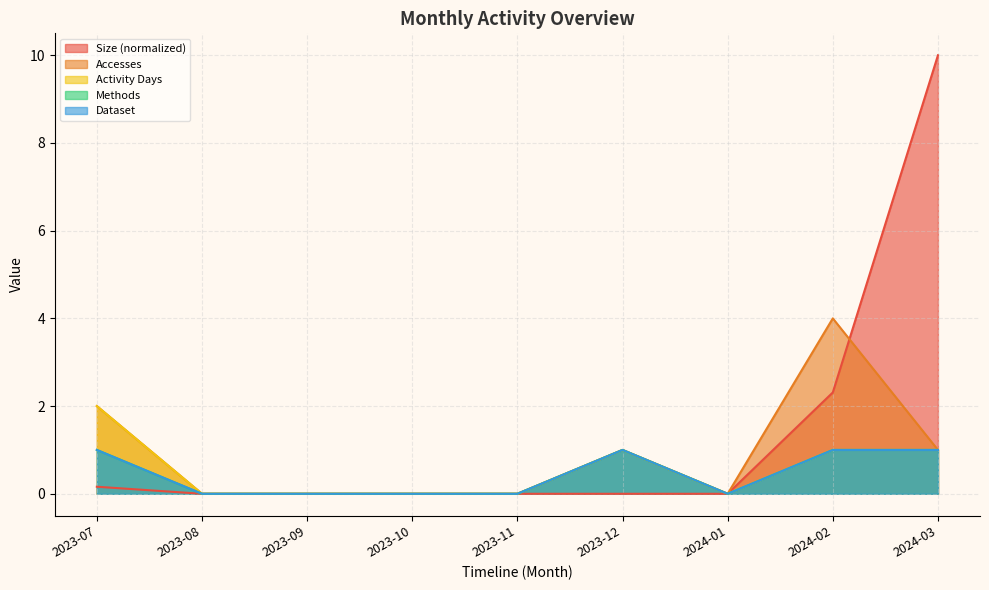

True or false: Dataset and Methods cross at least once.

False